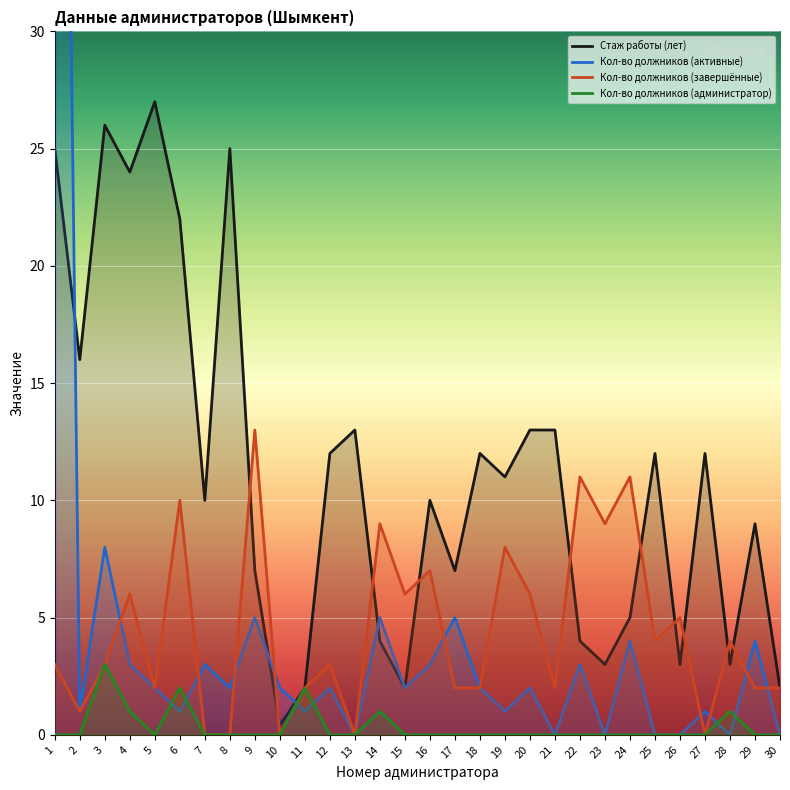

How many interior local peaks does the Стаж работы (лет) series have?

9